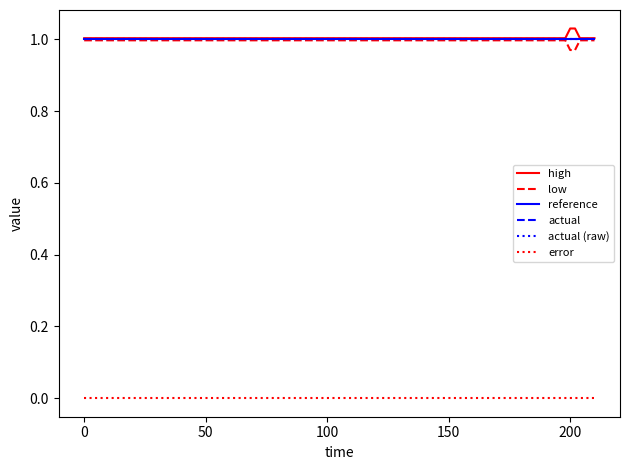

Rank the series by their maximum value, from lowest to highest.

error, low, reference, actual, actual (raw), high